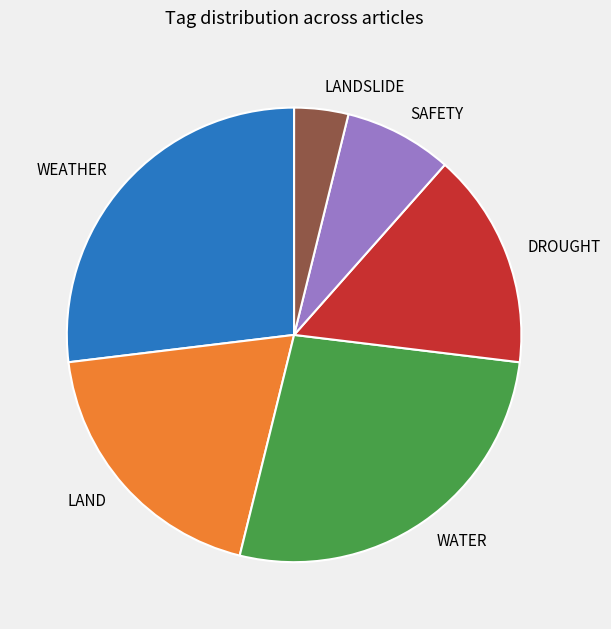

Is there a majority slice in this chart?

No